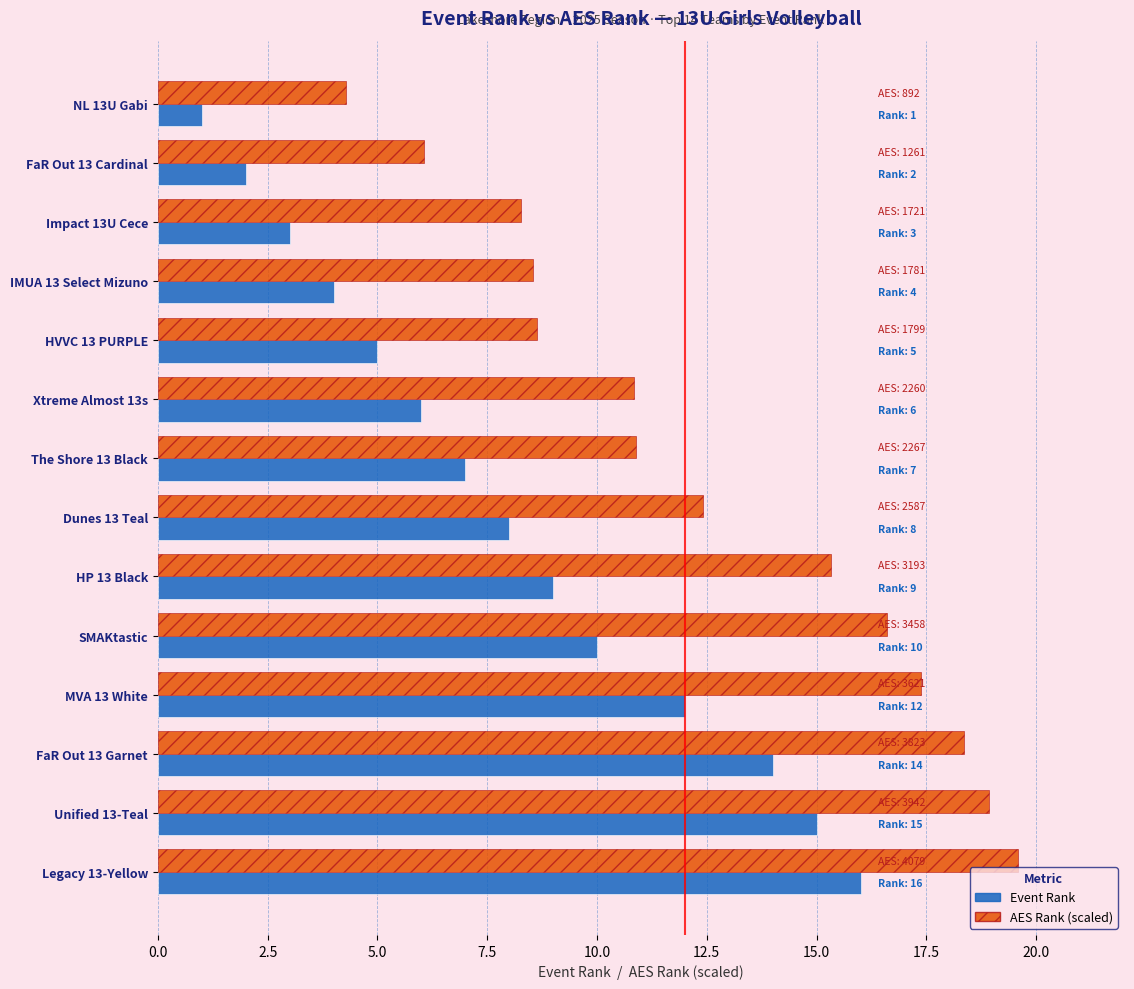

Count the number of data series in this chart.

2